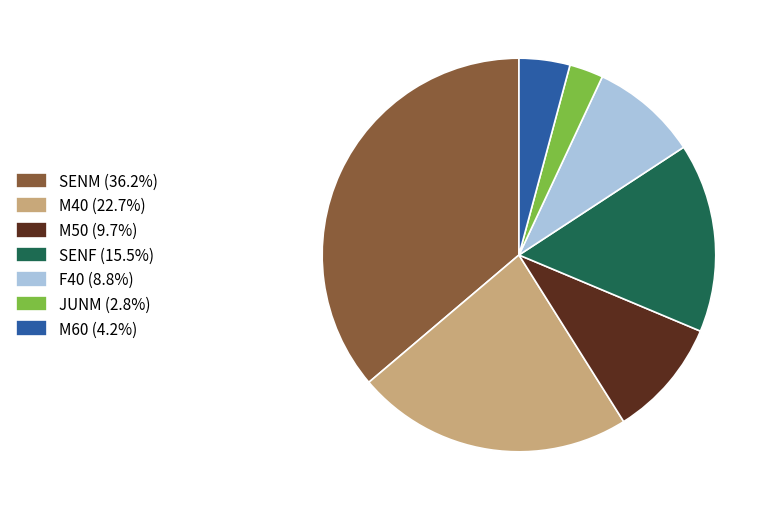

Approximately how many times larger is the value at M50 (9.7%) compared to M60 (4.2%)?

2.3